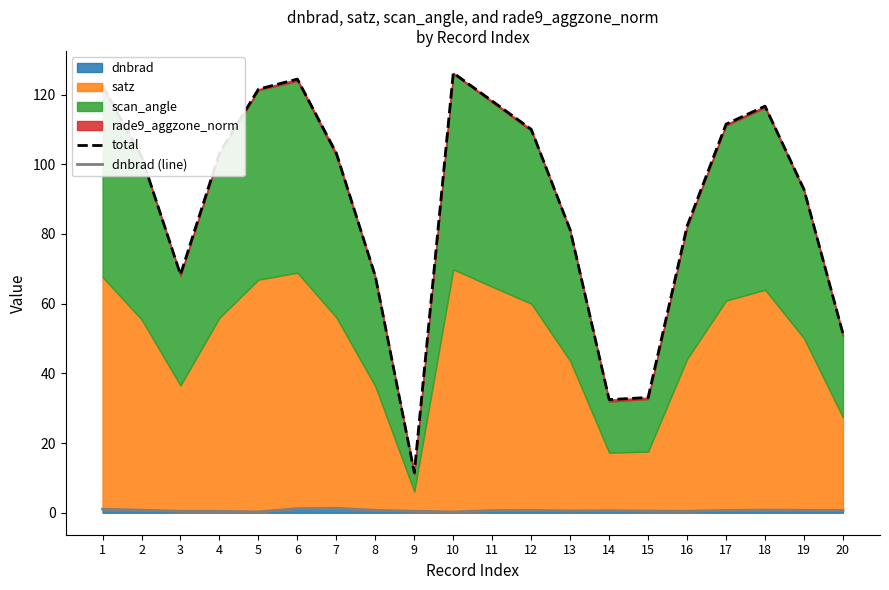

True or false: total and dnbrad (line) cross at least once.

False